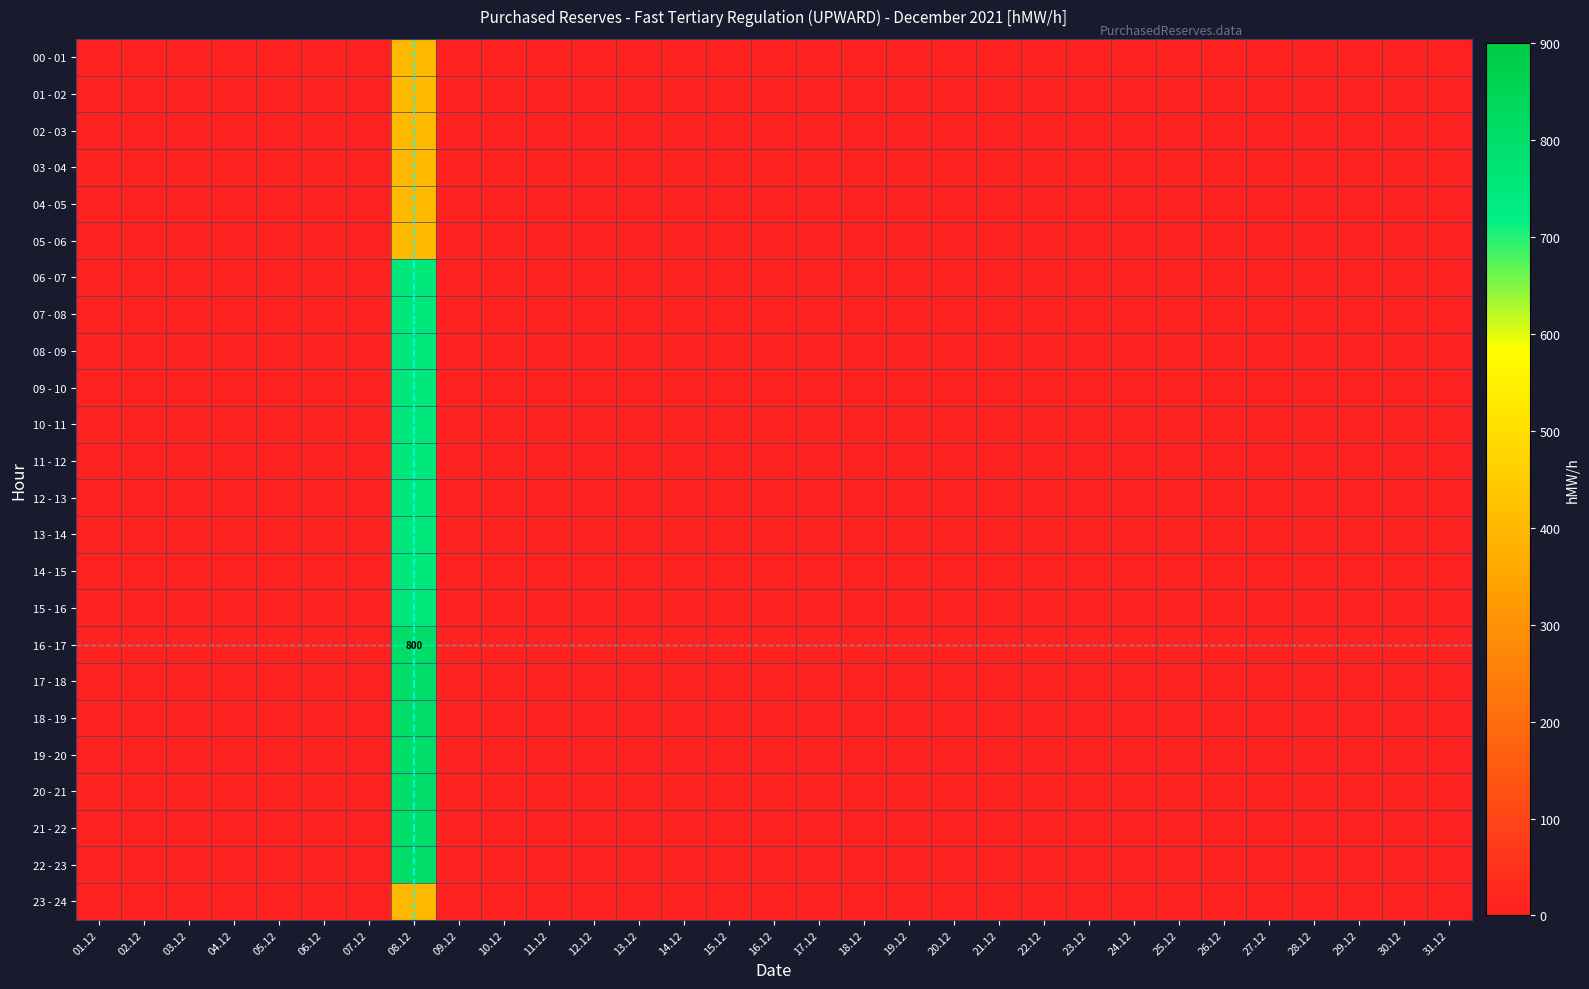

How many series are shown in this chart?

24